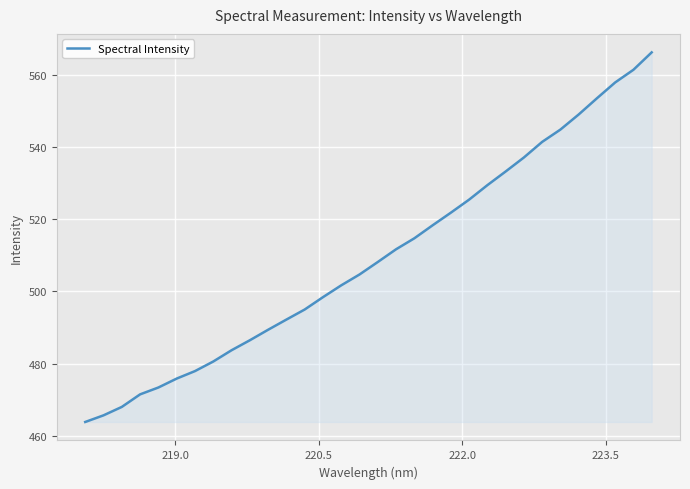

True or false: there are more than 0 points higher than both neighbors.

False